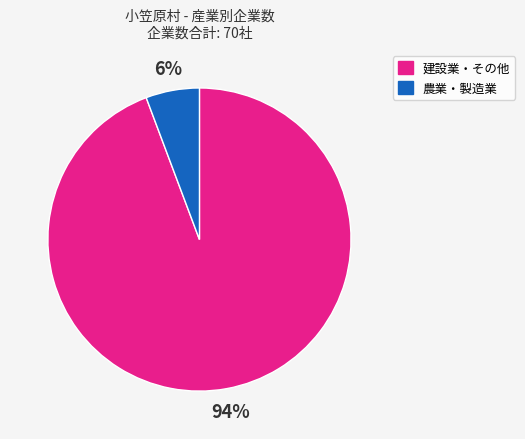

To the nearest percent, what is the combined percentage of 農業・製造業 and 建設業・その他?

100%